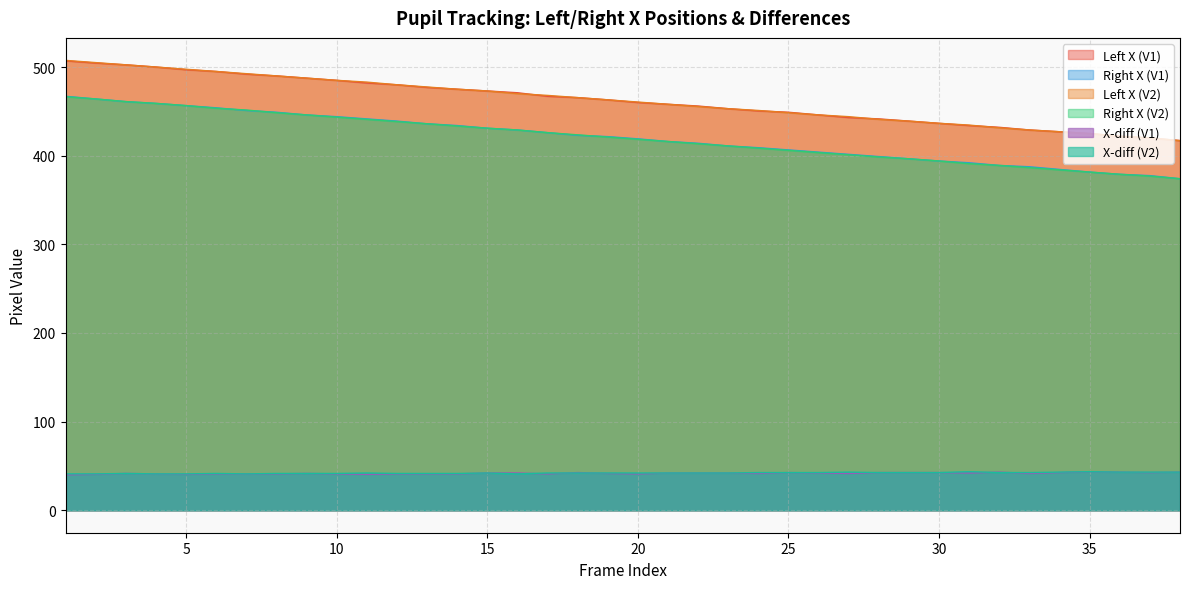

What is the difference between the second highest and second lowest values in the X-diff (V2) series?

2.5